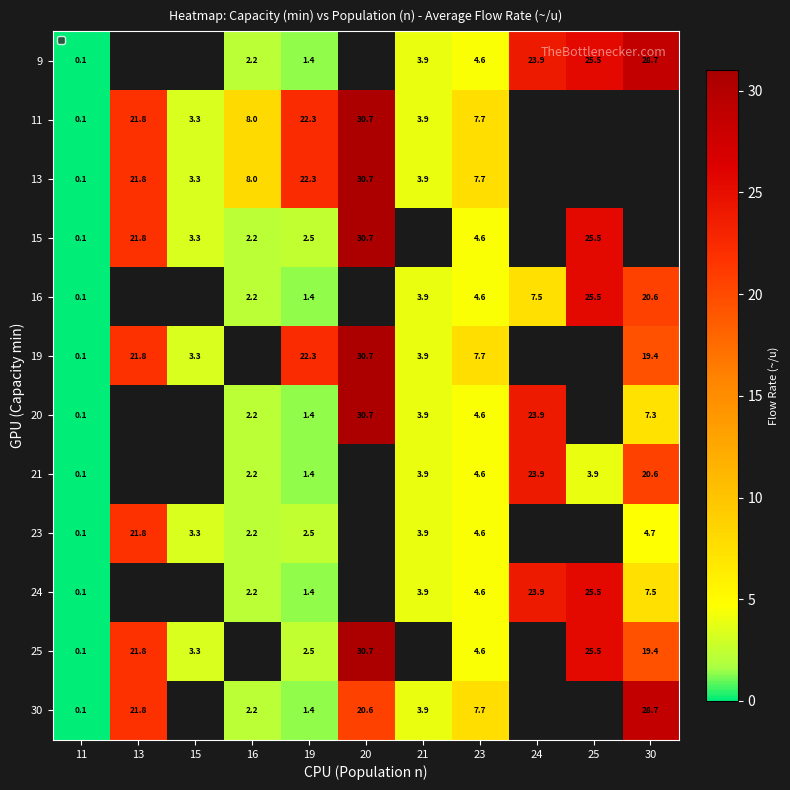

What is the sum of the 30 values at 20 and 23?

28.3